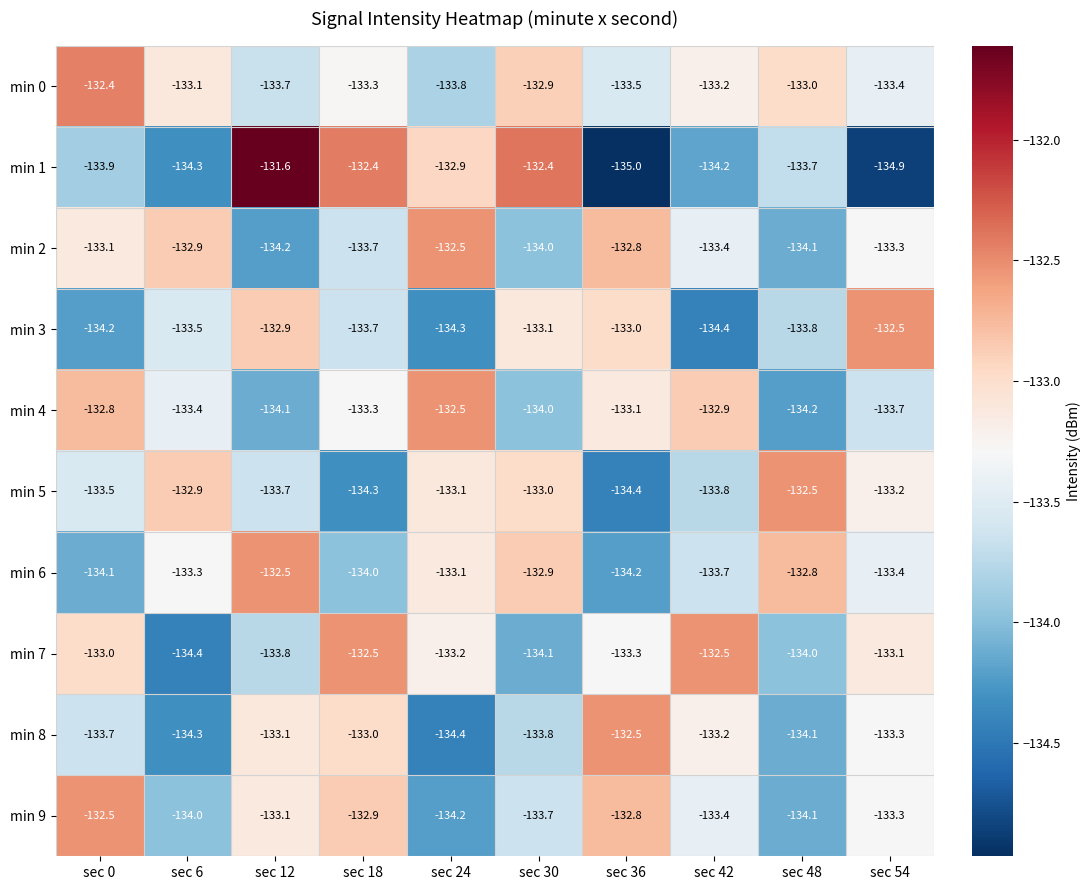

How many categories are shown in the chart?

10